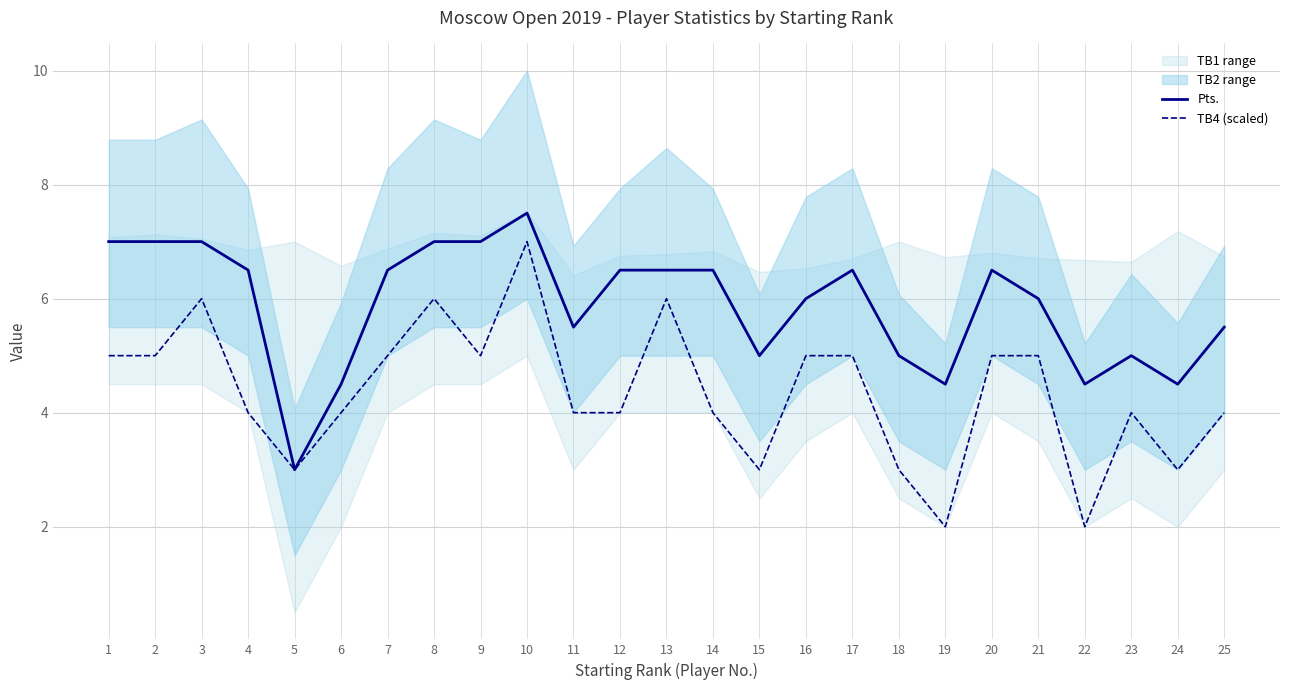

Reading left to right, extract all data points from this chart.

Pts.: 1=7.0	2=7.0	3=7.0	4=6.5	5=3.0	6=4.5	7=6.5	8=7.0	9=7.0	10=7.5	11=5.5	12=6.5	13=6.5	14=6.5	15=5.0	16=6.0	17=6.5	18=5.0	19=4.5	20=6.5	21=6.0	22=4.5	23=5.0	24=4.5	25=5.5
TB4 (scaled): 1=5.0	2=5.0	3=6.0	4=4.0	5=3.0	6=4.0	7=5.0	8=6.0	9=5.0	10=7.0	11=4.0	12=4.0	13=6.0	14=4.0	15=3.0	16=5.0	17=5.0	18=3.0	19=2.0	20=5.0	21=5.0	22=2.0	23=4.0	24=3.0	25=4.0